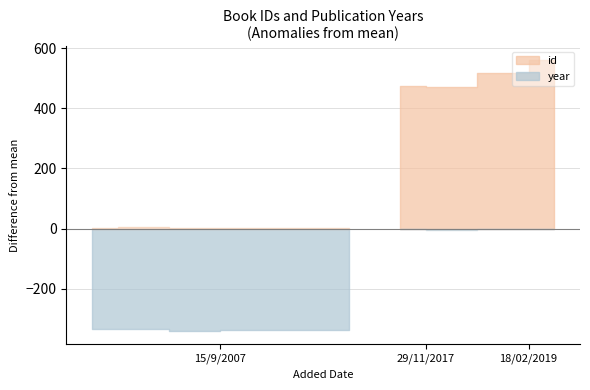

Which series has the largest range (max minus min)?

id